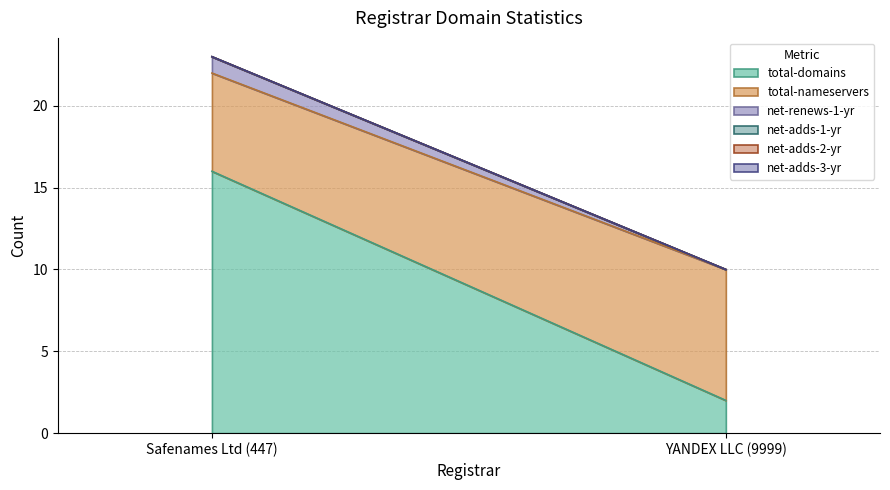

List the labels in order of net-adds-1-yr value, smallest first.

Safenames Ltd (447), YANDEX LLC (9999)